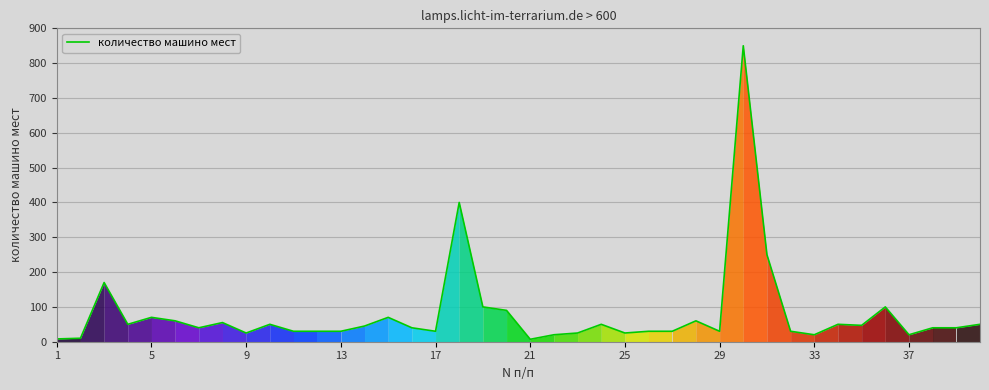

What is the difference between the maximum and minimum values?

843